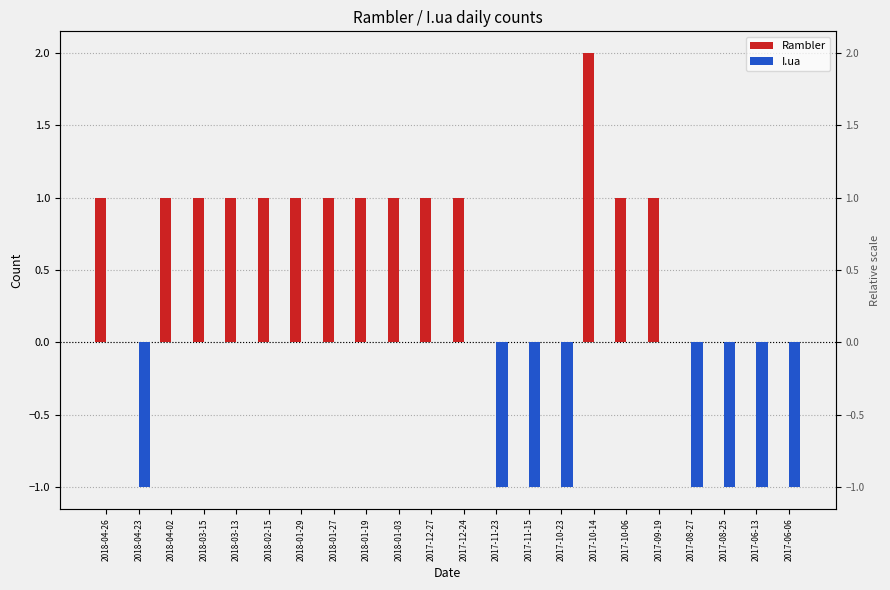

At how many categories does at least one series exceed 0?

14